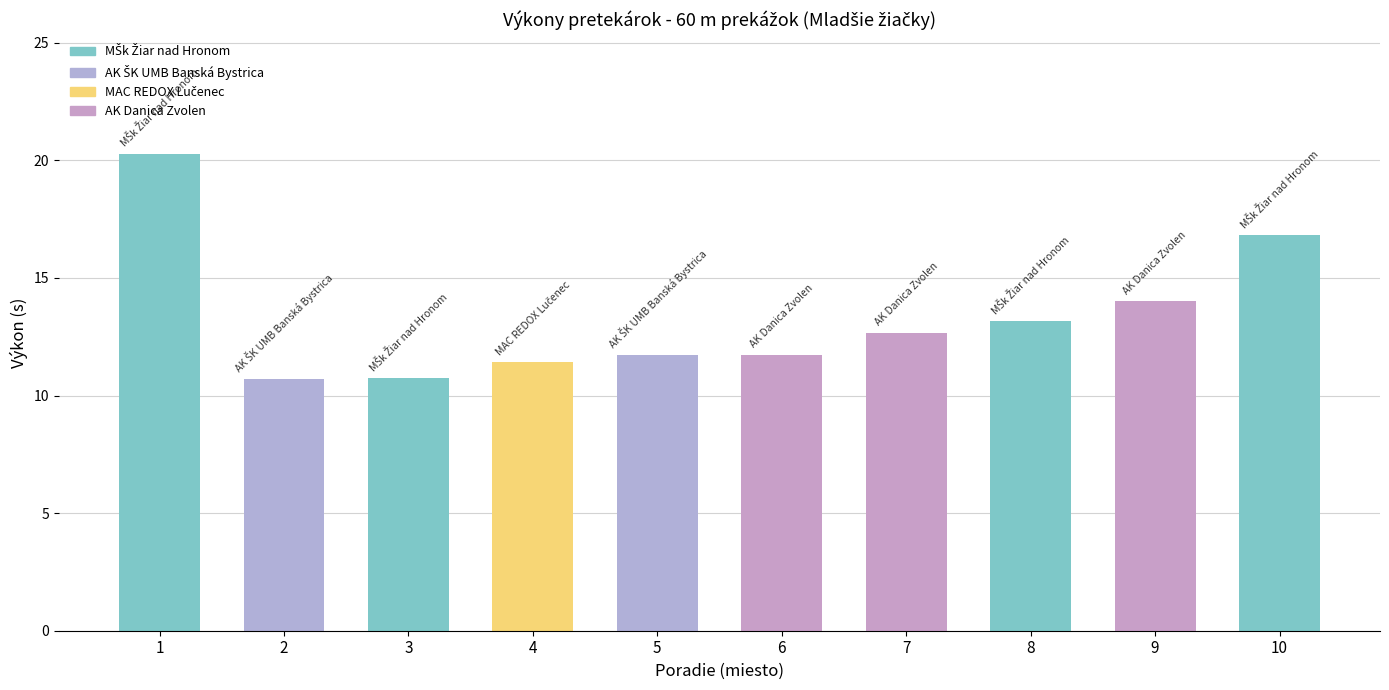

Does the chart contain any negative values?

No